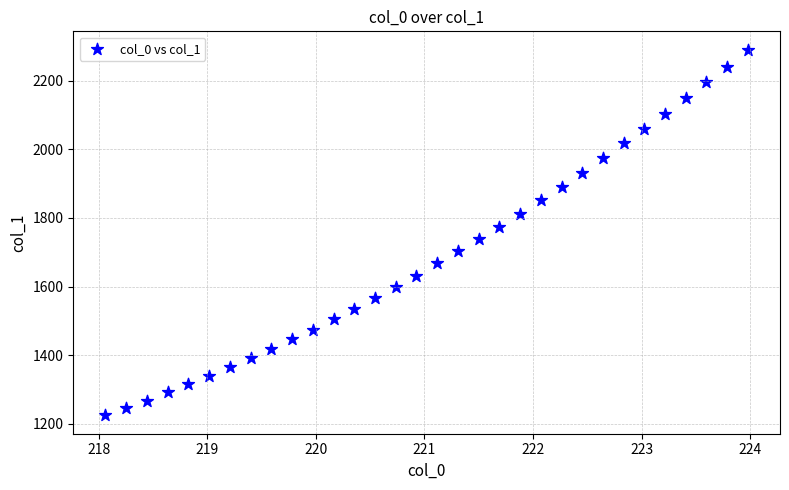

What is the range of X values (max minus min)?

5.9